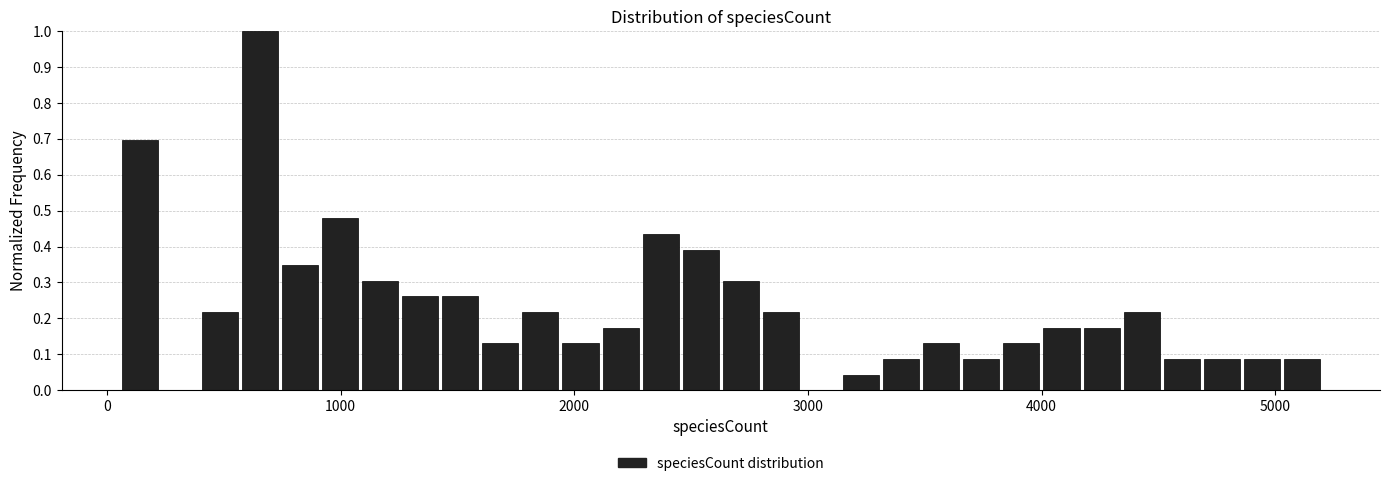

Around what value on the x-axis is the tallest bar? Give the approximate position of its centre, as read against the axis.

700